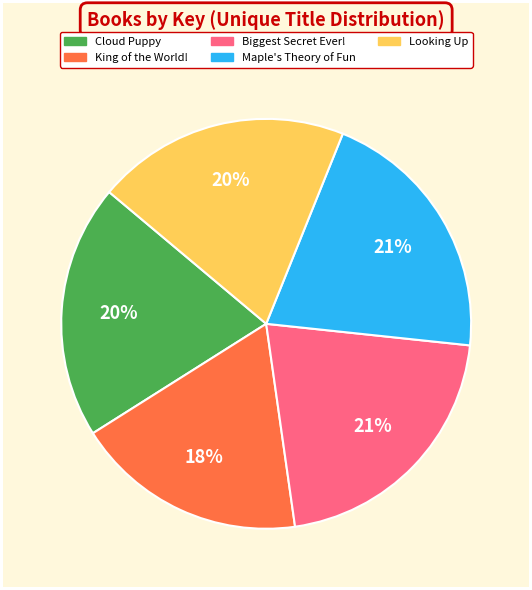

What is the smallest slice in the pie chart?

King of the World!